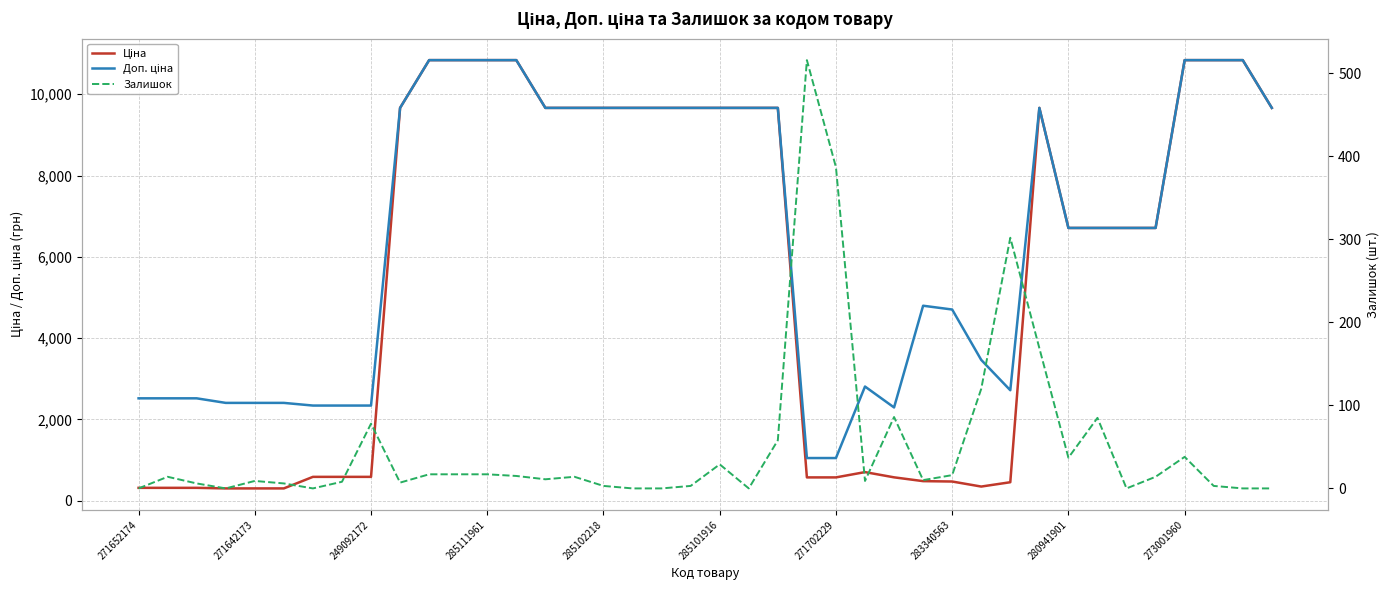

What is the difference between the Доп. ціна values at 19 and 285101916?

7259.5